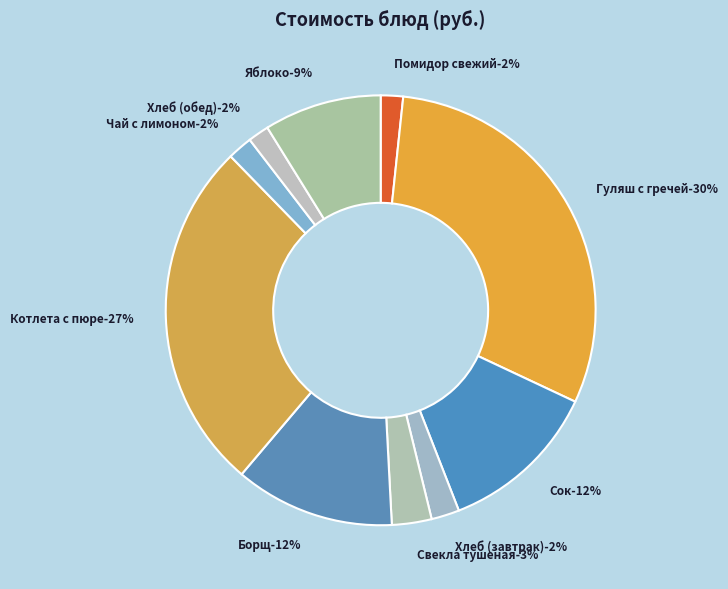

To the nearest percent, what is the average slice percentage?

10%